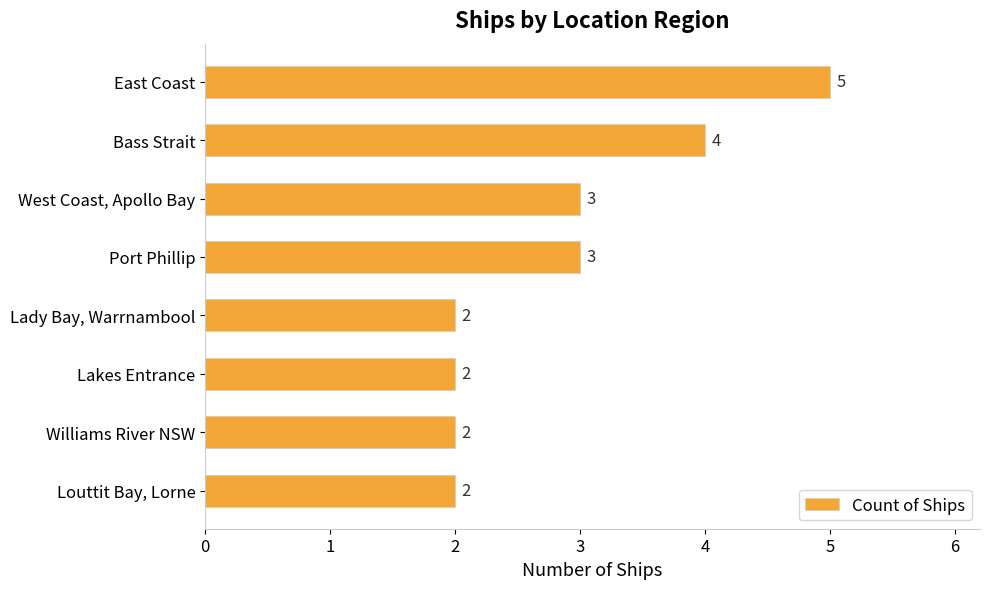

What is the difference between the maximum and minimum values?

3